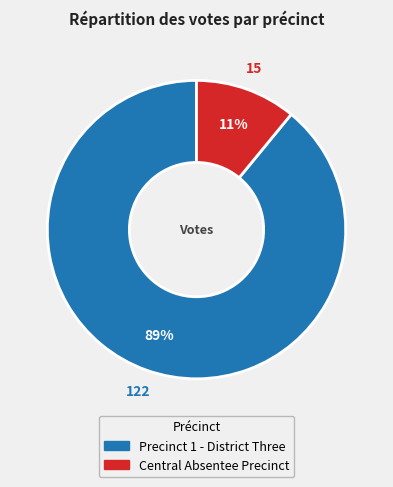

Which slice is the smallest?

Central Absentee Precinct